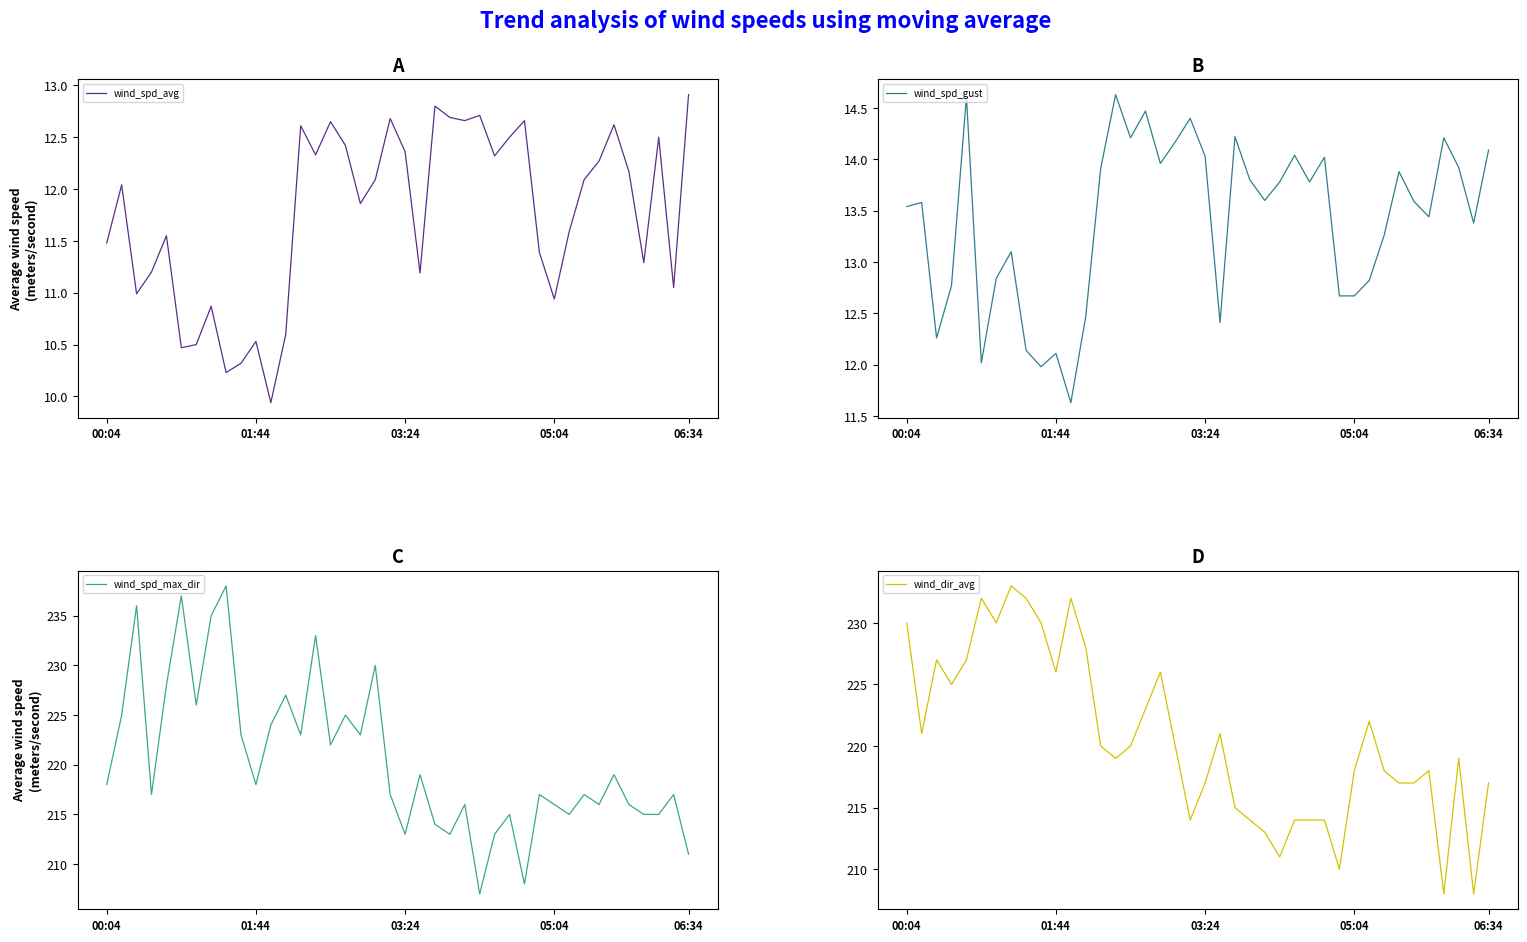

Which series has the widest spread of values?

wind_spd_max_dir